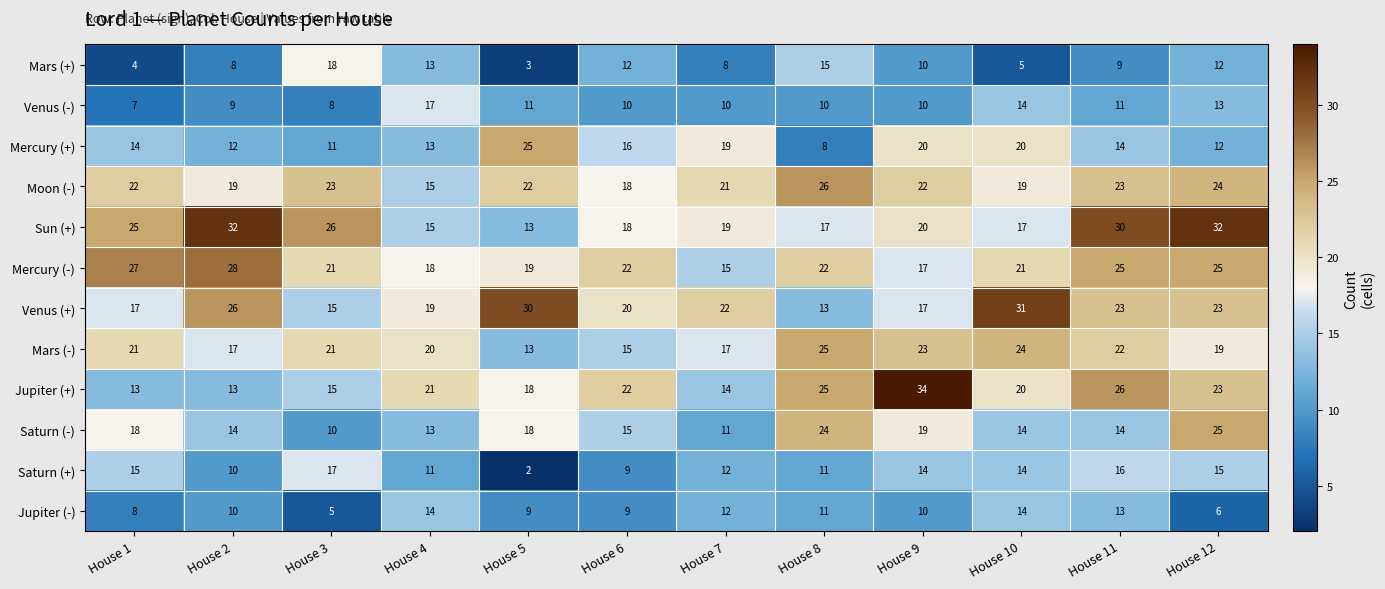

At which category is the sum across all series the highest?

House 12